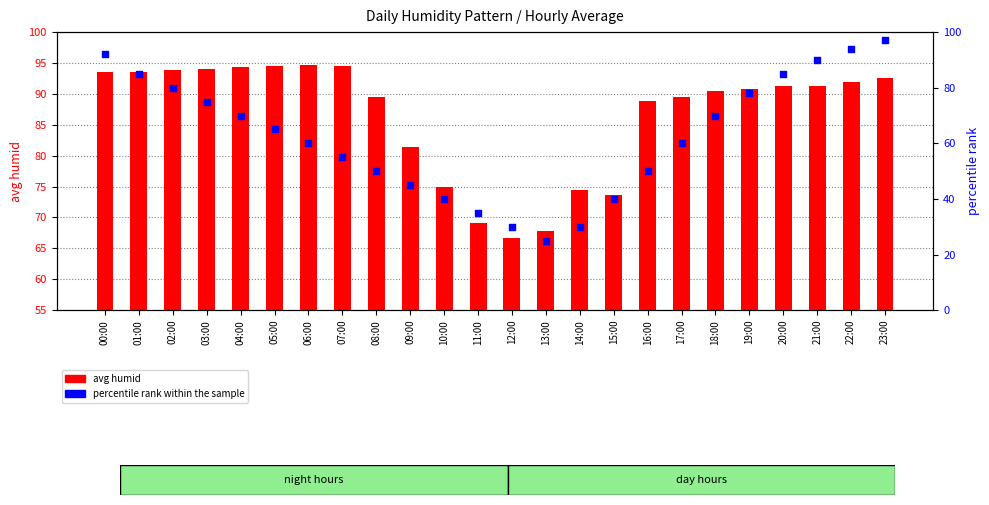

At which category is the sum across all series the highest?

23:00